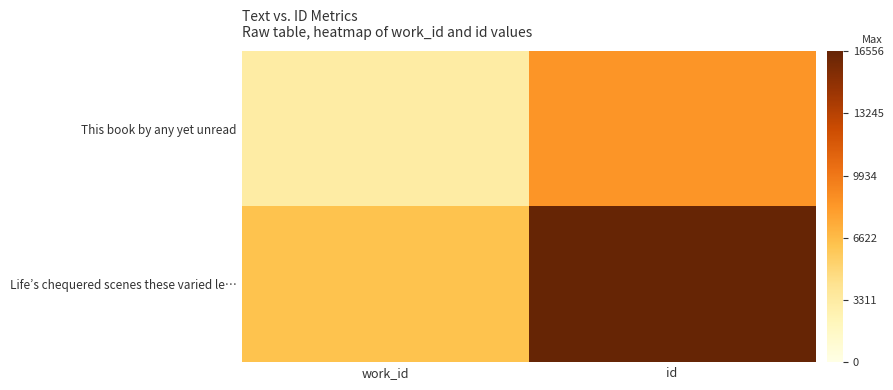

What is the minimum value shown in the chart?

3194